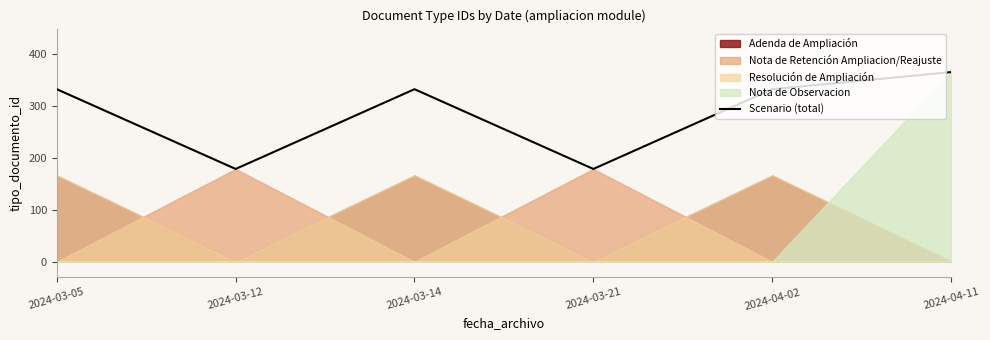

Count the values in the range 179 to 333.

5